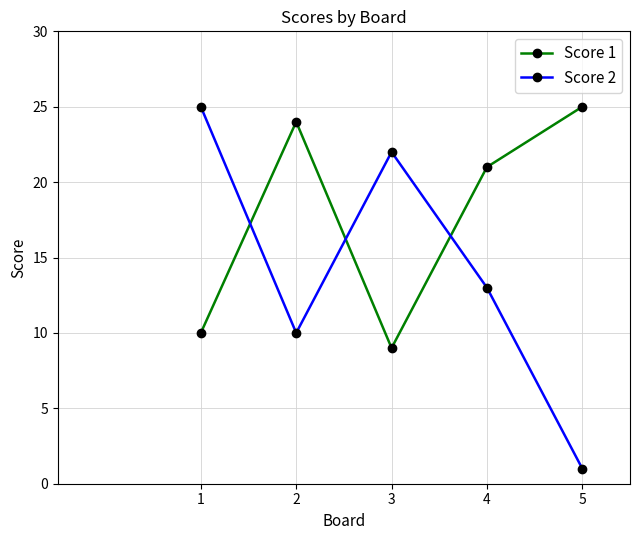

What is the difference between the highest and lowest values at 5?

24